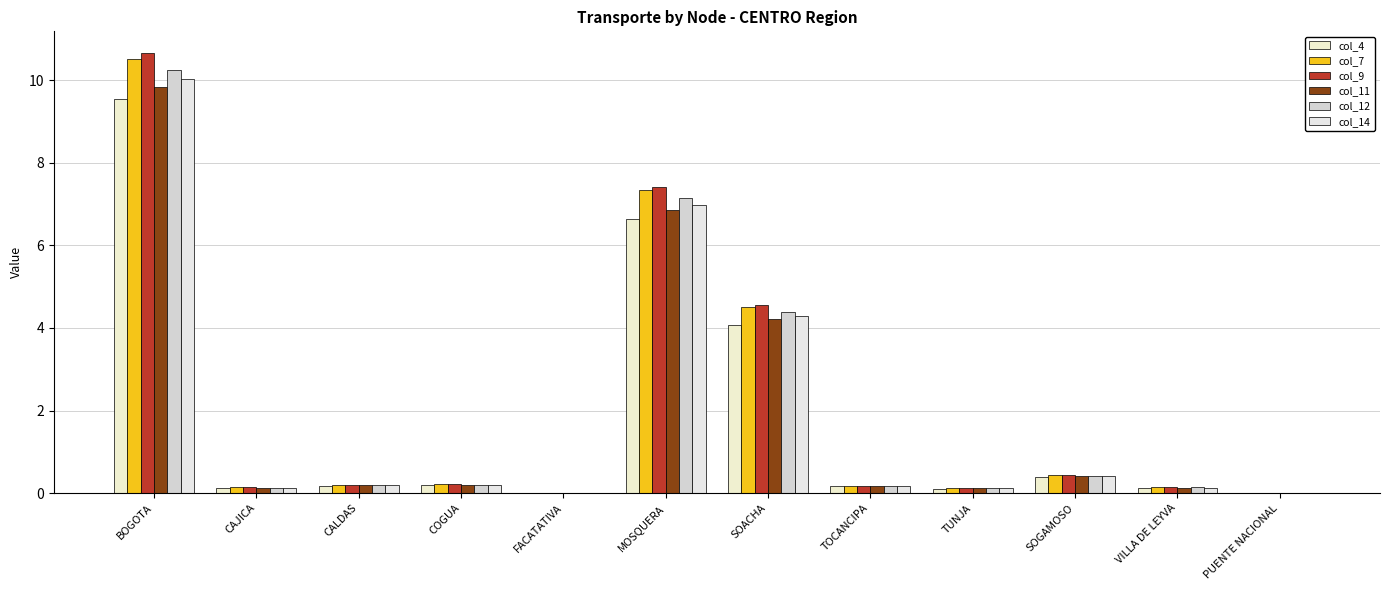

Between COGUA and PUENTE NACIONAL, which series saw the biggest shift?

col_9